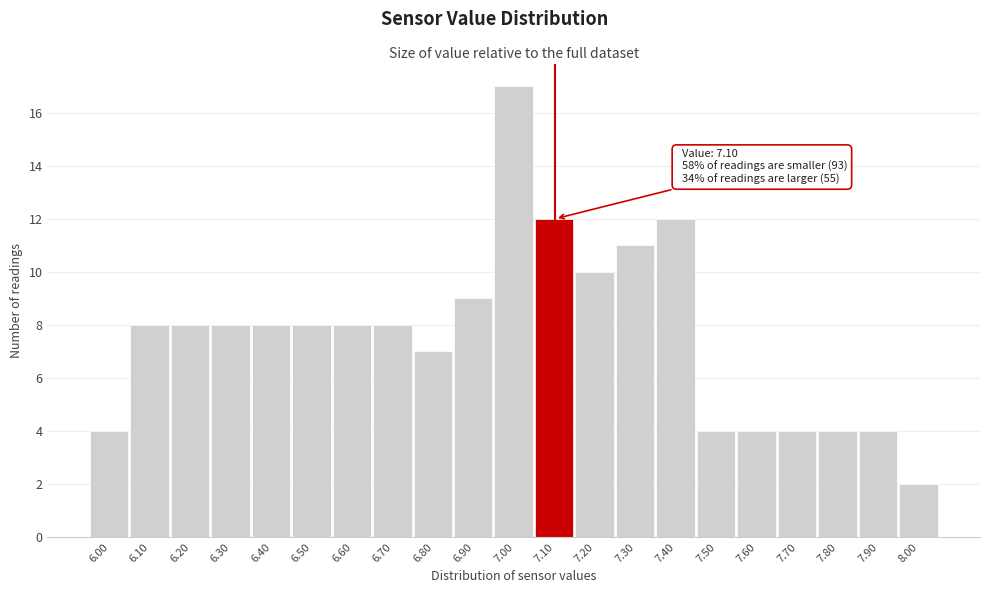

Over which range of the x-axis is the bar tallest?

6.95 to 7.05